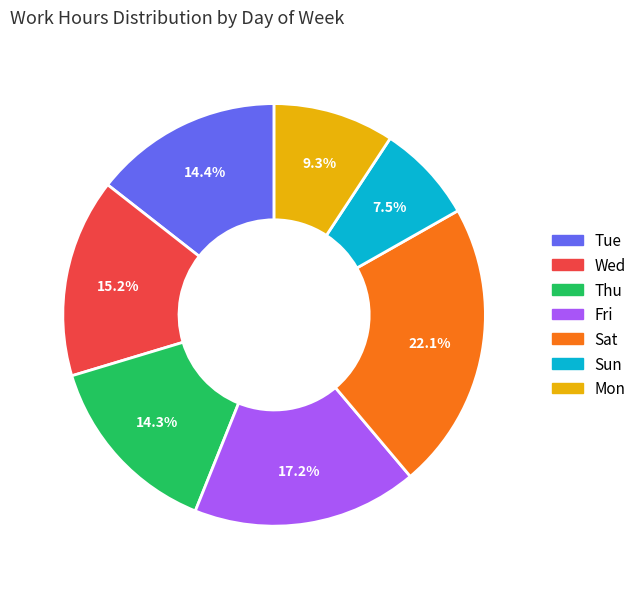

True or false: Thu accounts for 14% of the total.

True